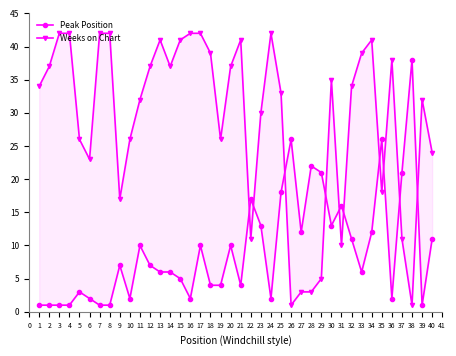

What is the lowest value of the Peak Position series?

1